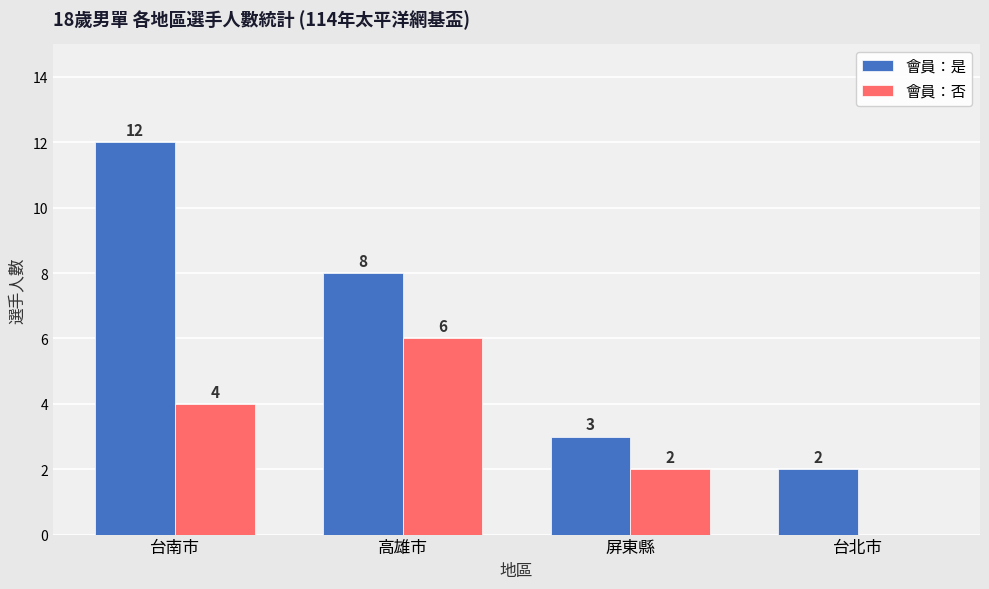

Which category has the highest value in the 會員：否 series?

高雄市